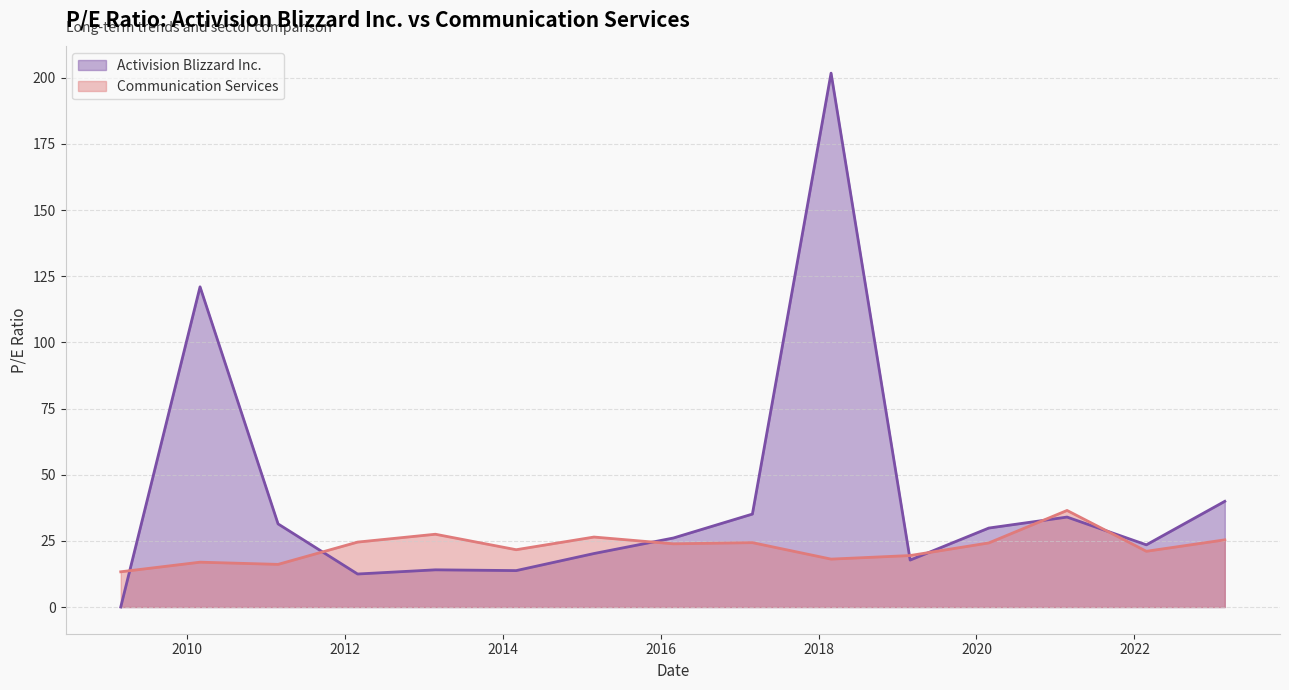

How many times do Communication Services and Activision Blizzard Inc. cross each other?

7